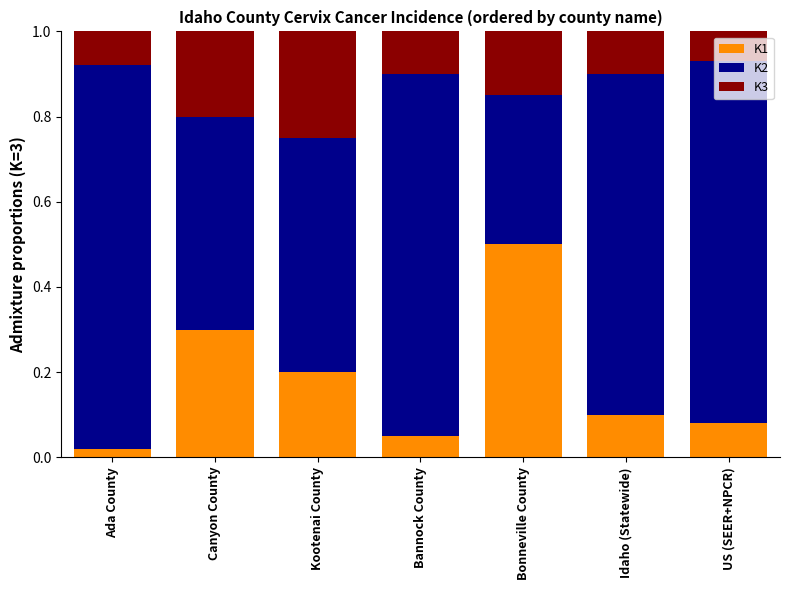

Are the bars grouped side by side (vs. stacked)?

No